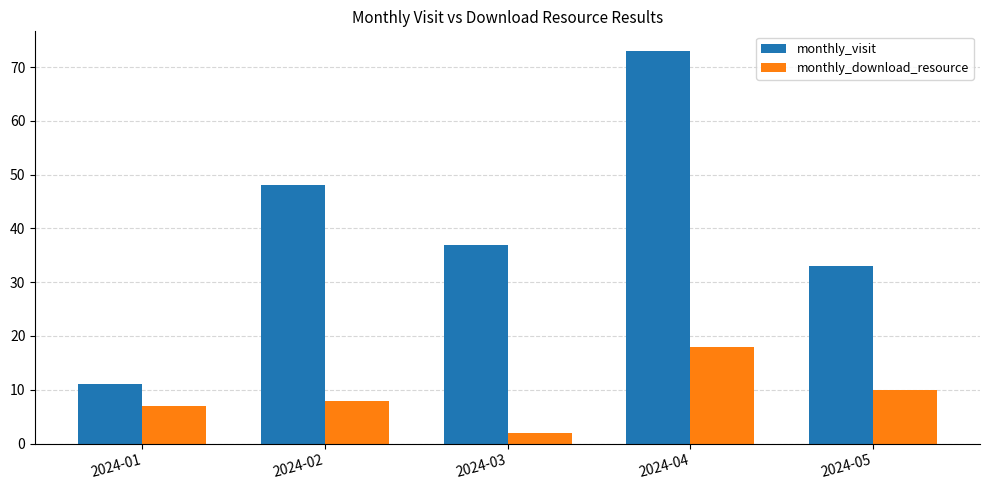

The value of monthly_download_resource at 2024-01 is 7. True or false?

True